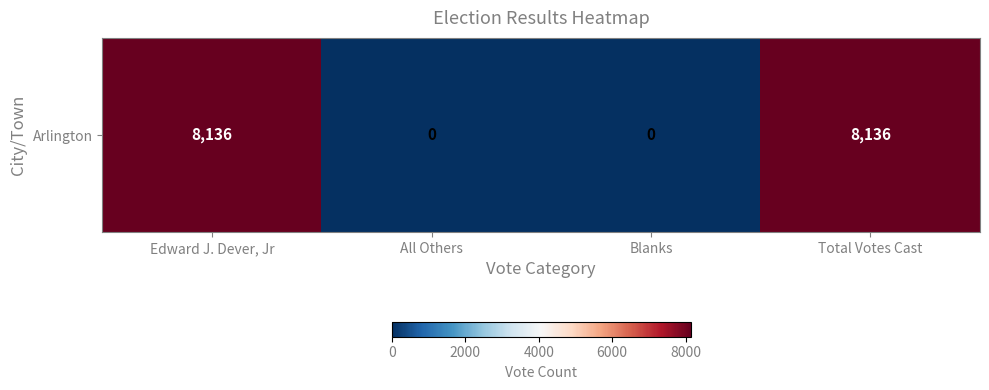

What is the sum of all values?

16272